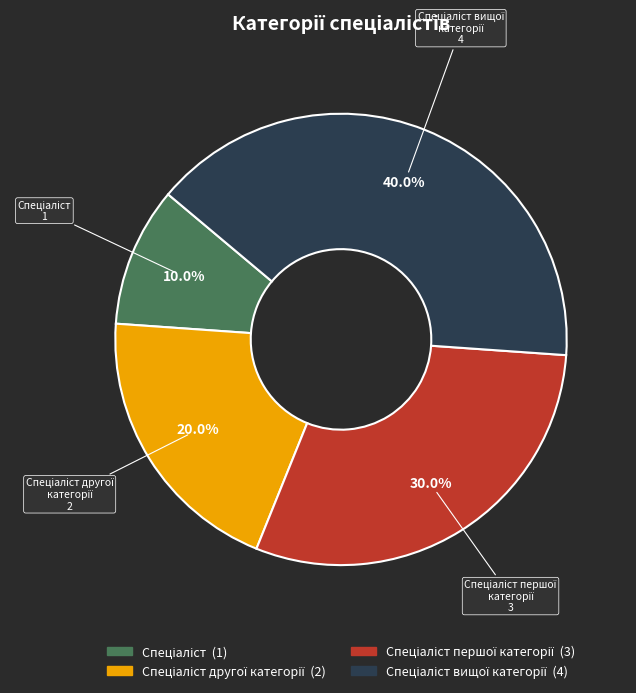

Is there any slice that represents more than half of the pie?

No